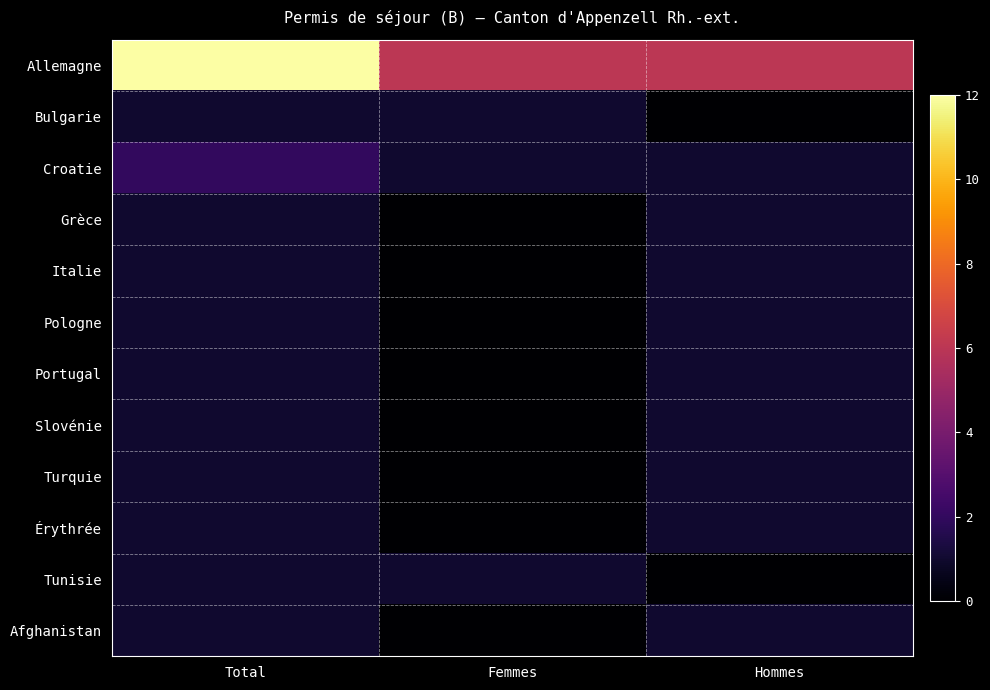

Reading left to right, list all the values displayed in this chart.

Allemagne: Total=12	Femmes=6	Hommes=6
Bulgarie: Total=1	Femmes=1	Hommes=0
Croatie: Total=2	Femmes=1	Hommes=1
Grèce: Total=1	Femmes=0	Hommes=1
Italie: Total=1	Femmes=0	Hommes=1
Pologne: Total=1	Femmes=0	Hommes=1
Portugal: Total=1	Femmes=0	Hommes=1
Slovénie: Total=1	Femmes=0	Hommes=1
Turquie: Total=1	Femmes=0	Hommes=1
Érythrée: Total=1	Femmes=0	Hommes=1
Tunisie: Total=1	Femmes=1	Hommes=0
Afghanistan: Total=1	Femmes=0	Hommes=1